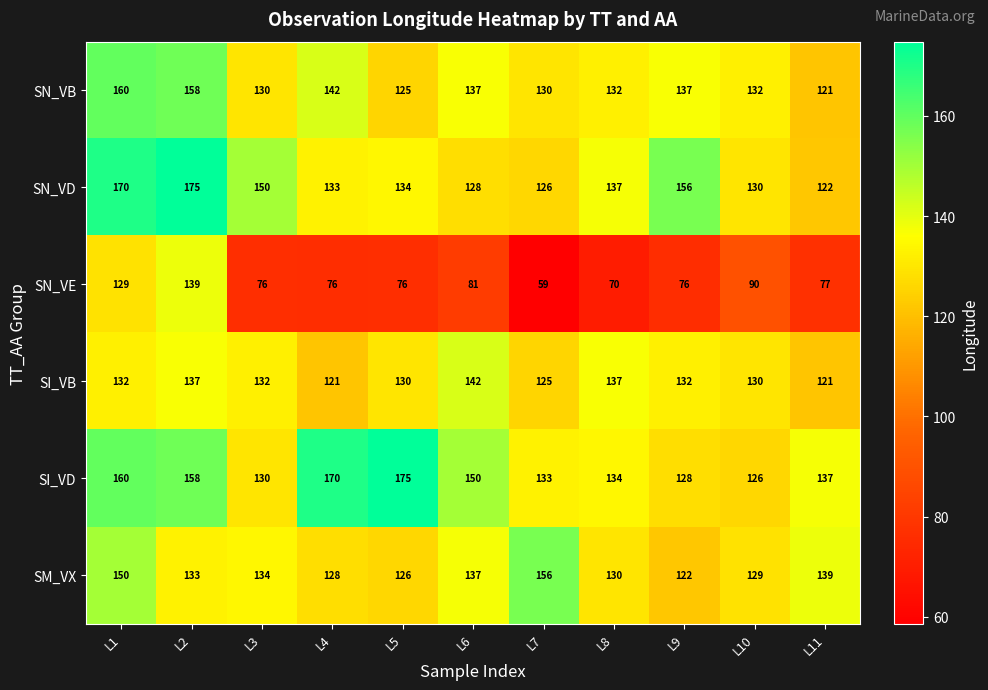

What is the difference between the highest and lowest values at L10?

42